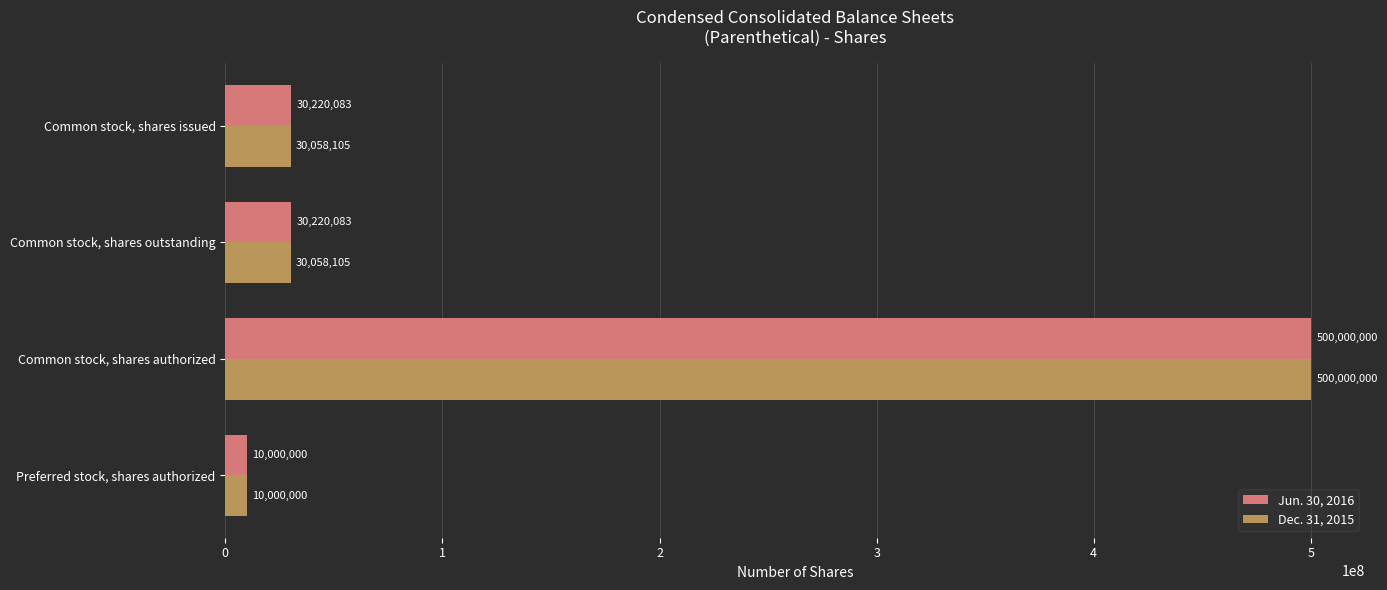

Rank the series at Common stock, shares issued from lowest to highest value.

Dec. 31, 2015, Jun. 30, 2016